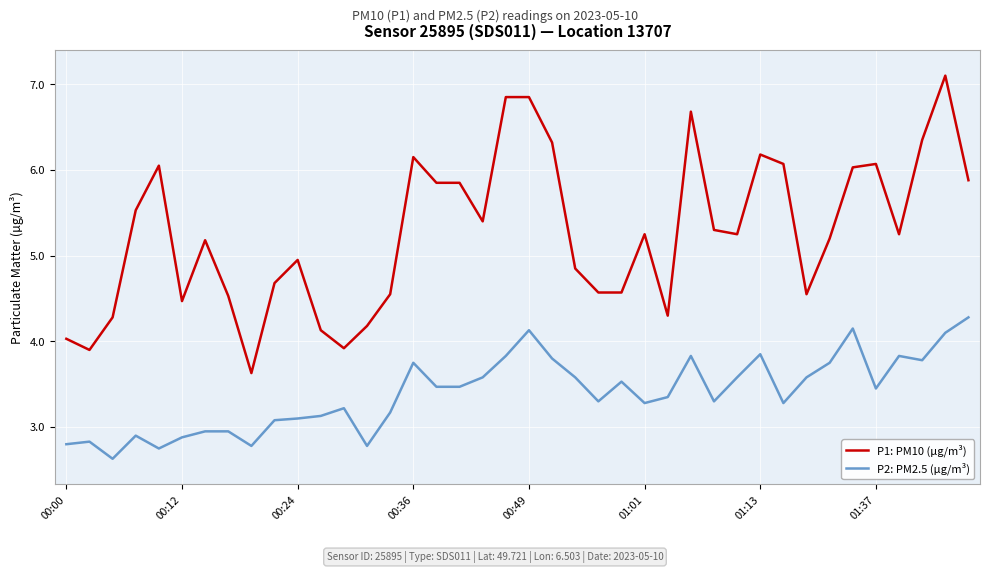

True or false: P1: PM10 (µg/m³) and P2: PM2.5 (µg/m³) cross at least once.

False